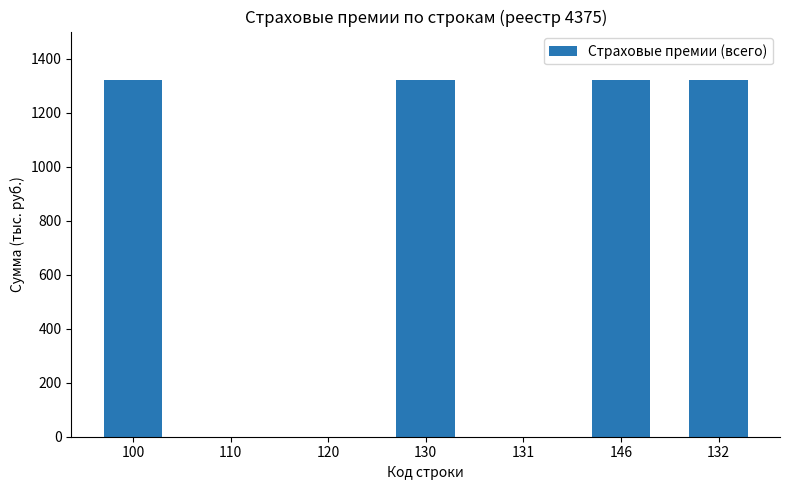

How many series are shown in this chart?

1